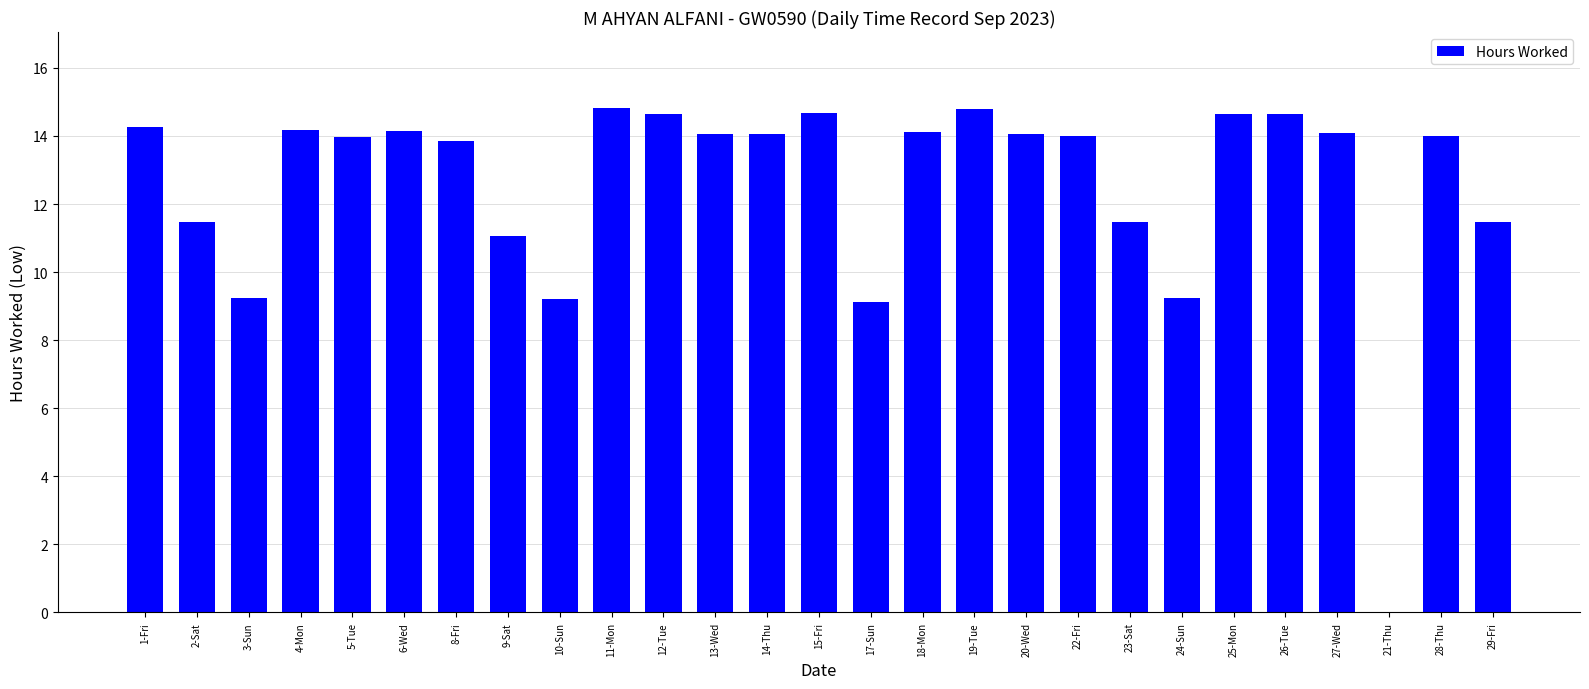

Between 3-Sun and 2-Sat, which is larger?

2-Sat